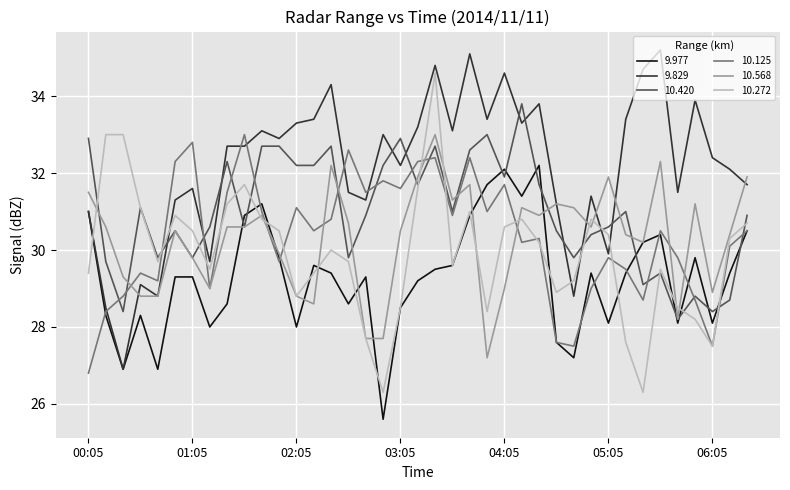

Reading right to left, list all the values displayed in this chart.

9.977: 30.5	29.4	28.1	29.8	28.1	30.4	30.2	29.4	28.1	29.4	27.2	27.6	32.2	31.4	32.1	31.7	30.9	29.6	29.5	29.2	28.5	25.6	29.3	28.6	29.4	29.6	28.0	29.8	31.2	30.9	28.6	28.0	29.3	29.3	26.9	28.3	26.9	28.3	31.0
9.829: 31.7	32.1	32.4	33.9	31.5	35.2	34.7	33.4	29.9	31.4	28.8	31.2	33.8	33.3	34.6	33.4	35.1	33.1	34.8	33.2	32.2	33.0	31.3	31.5	34.3	33.4	33.3	32.9	33.1	32.7	32.7	29.7	31.6	31.3	28.8	29.1	26.9	28.5	31.0
10.420: 30.9	28.7	28.4	28.8	28.2	29.4	29.1	31.0	30.6	30.4	29.8	30.5	31.7	33.8	31.9	33.0	32.6	31.0	32.7	31.7	32.9	32.2	30.9	29.8	32.7	32.2	32.2	32.7	32.7	30.6	32.3	30.6	29.8	30.5	29.8	31.1	28.4	29.7	32.9
10.125: 30.5	30.1	27.5	28.7	29.8	30.5	28.7	29.5	29.8	29.0	27.5	27.6	30.3	30.2	31.7	31.0	32.4	30.9	32.4	32.3	31.6	31.8	31.5	32.6	30.8	30.5	31.1	29.7	31.0	33.0	31.5	29.0	32.8	32.3	29.2	29.4	28.8	28.4	26.8
10.568: 31.9	30.4	28.9	31.2	28.2	32.3	30.2	30.4	31.9	30.6	31.1	31.2	30.9	31.1	29.0	27.2	31.7	31.3	33.0	31.9	30.5	27.7	27.7	30.7	32.2	28.6	28.8	29.9	30.9	30.6	30.6	29.0	29.8	30.5	28.8	28.8	29.3	30.6	31.5
10.272: 30.7	30.3	27.5	28.2	28.5	29.5	26.3	27.6	30.4	30.8	29.2	28.9	30.2	30.8	30.6	28.4	31.0	29.6	34.6	31.6	28.5	26.3	27.7	29.7	30.0	29.4	28.8	30.5	30.8	31.7	31.2	29.5	30.5	30.9	29.7	31.1	33.0	33.0	29.4